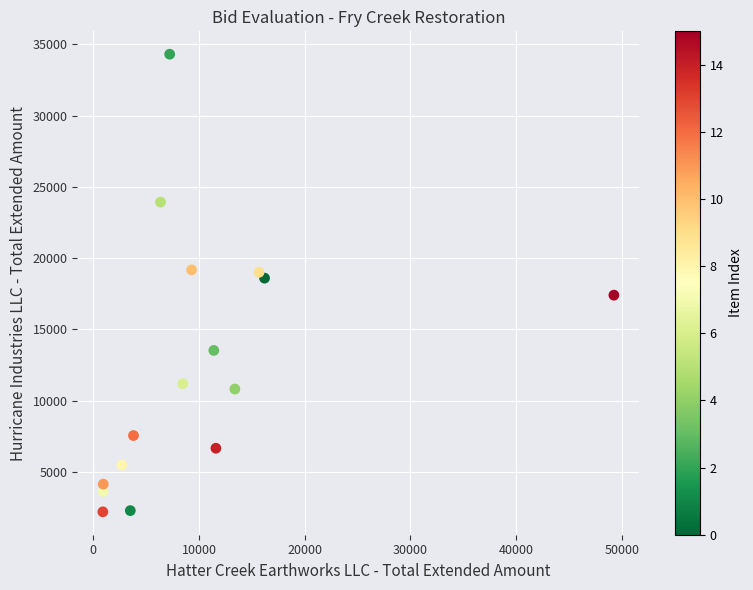

What is the range of Y values (max minus min)?

32091.8